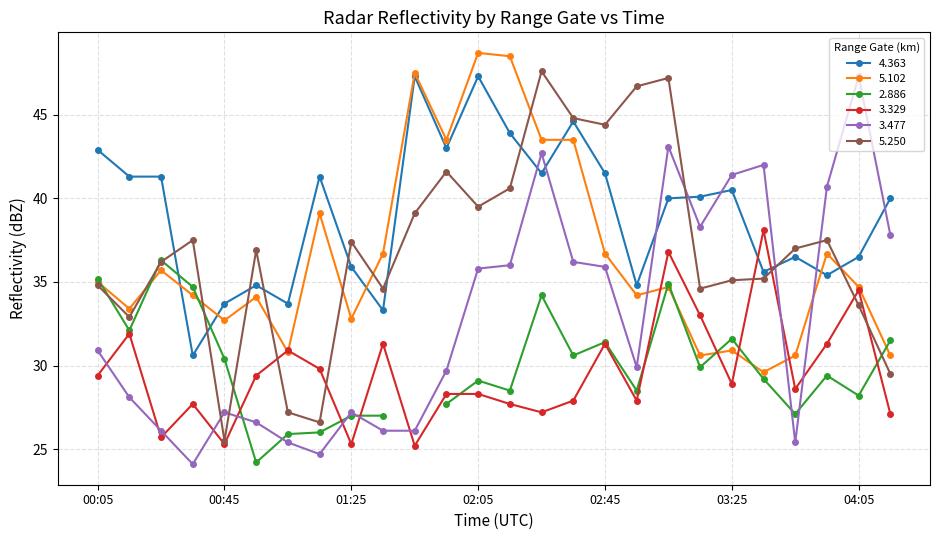

What is the maximum value shown in the chart?

48.7